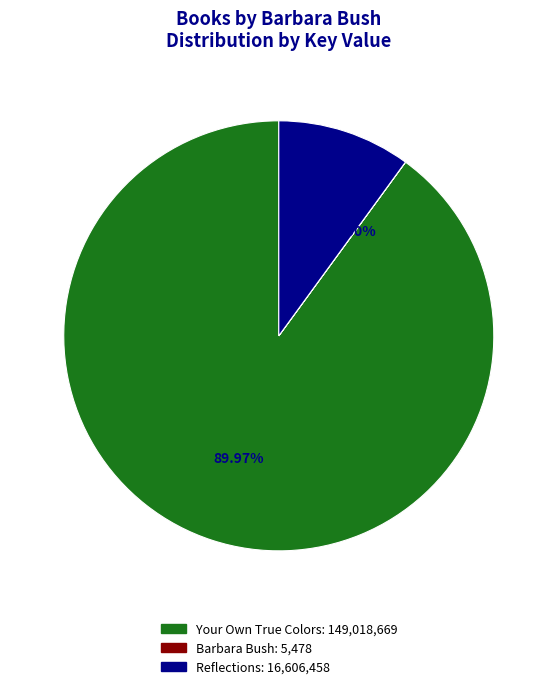

Is there any slice that represents more than half of the pie?

Yes